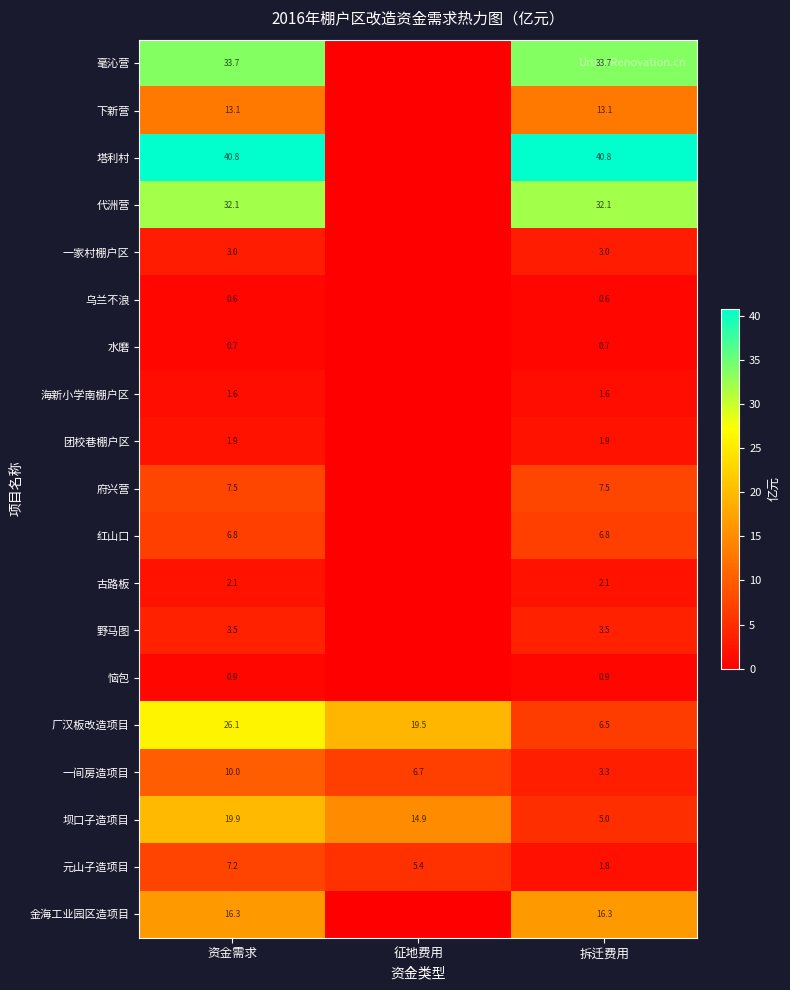

Is it true that 府兴营 equals 10.5 at 拆迁费用?

False